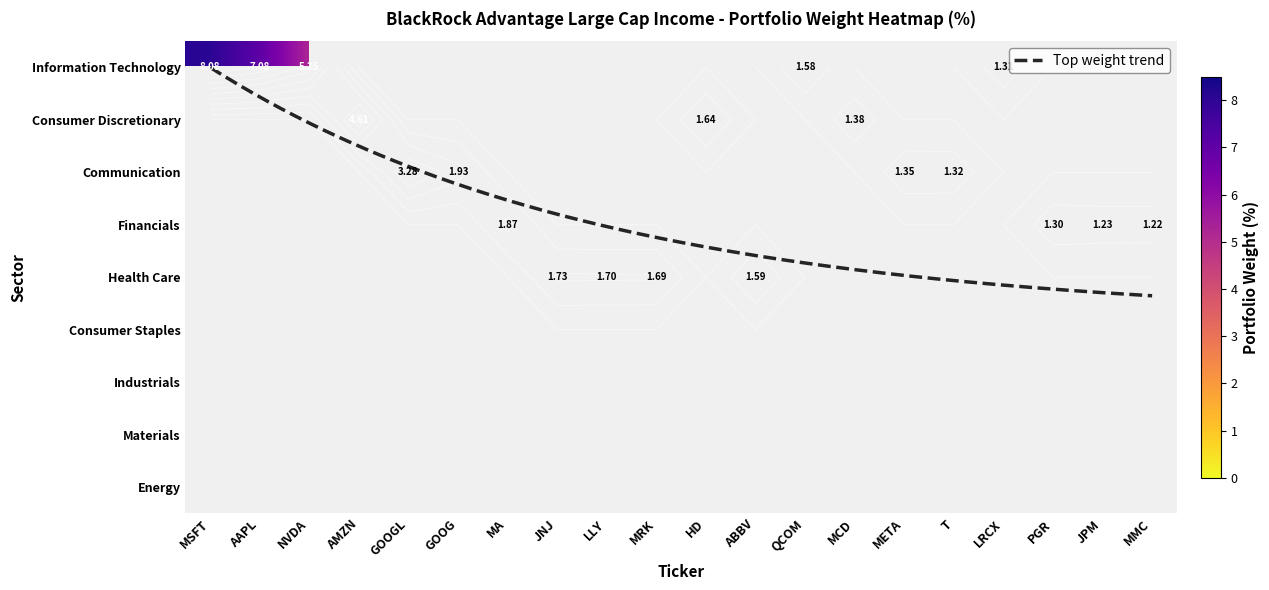

Which series has the largest total across all categories?

Information Technology